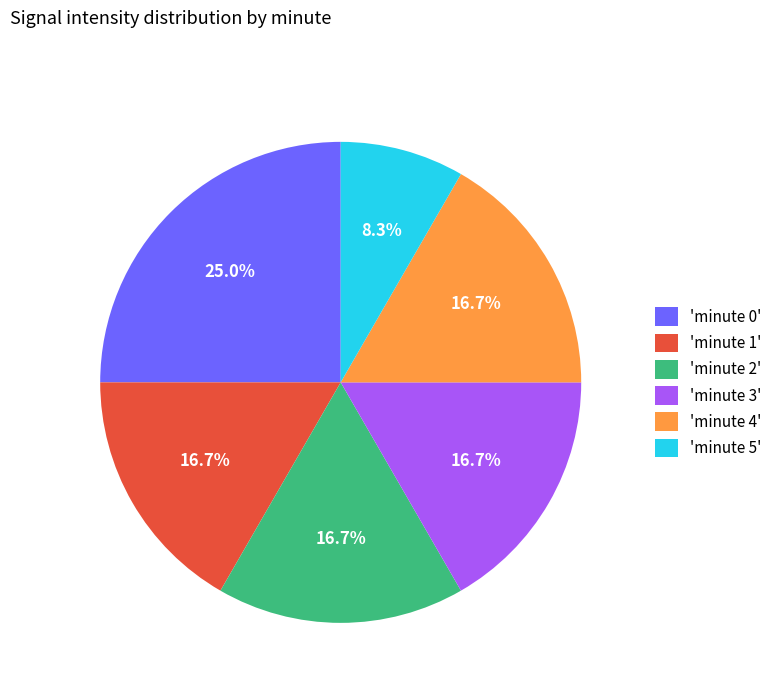

Combined, do 'minute 5' and 'minute 2' account for over 50%?

No